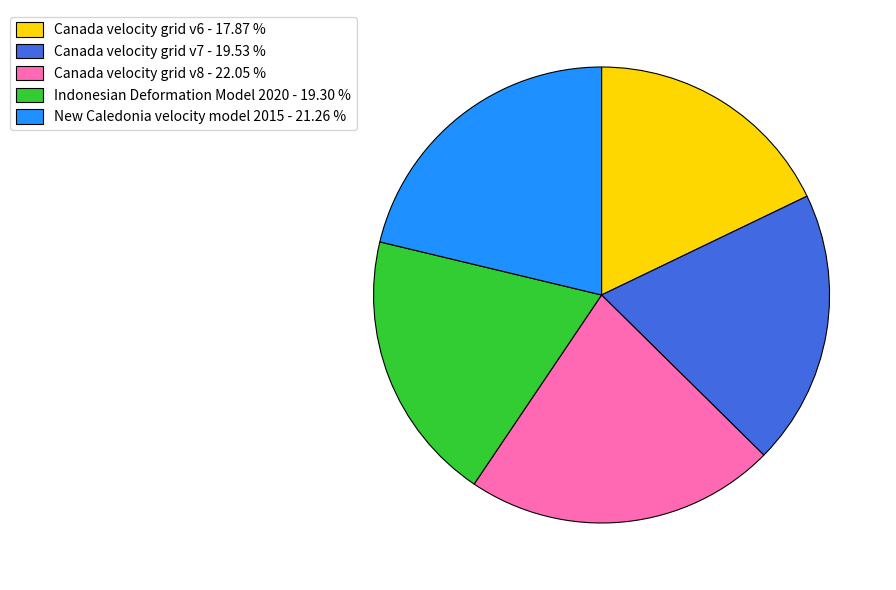

Does New Caledonia velocity model 2015 represent more than half of the total?

No